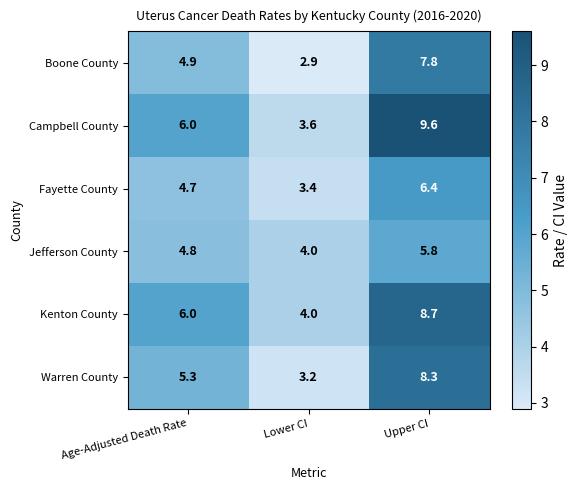

Count the number of categories in the chart.

3